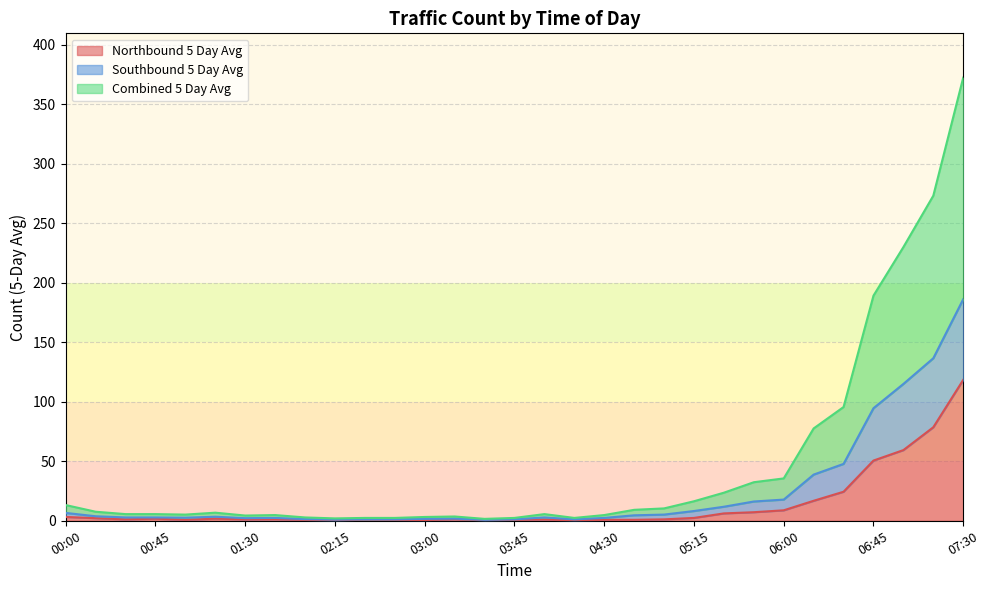

The Northbound 5 Day Avg series shows 1.2 at 02:45. True or false?

False